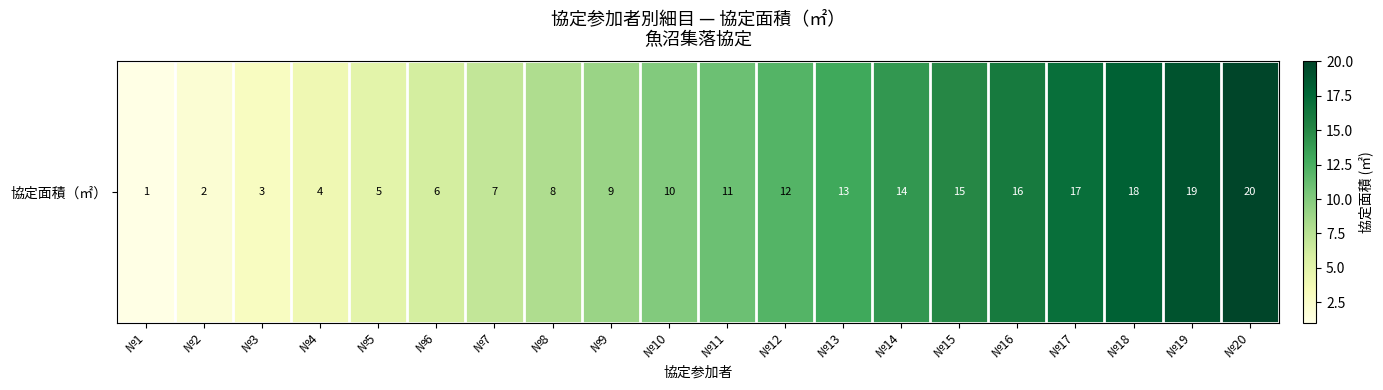

Reading left to right, extract all data points from this chart.

1	2	3	4	5	6	7	8	9	10	11	12	13	14	15	16	17	18	19	20